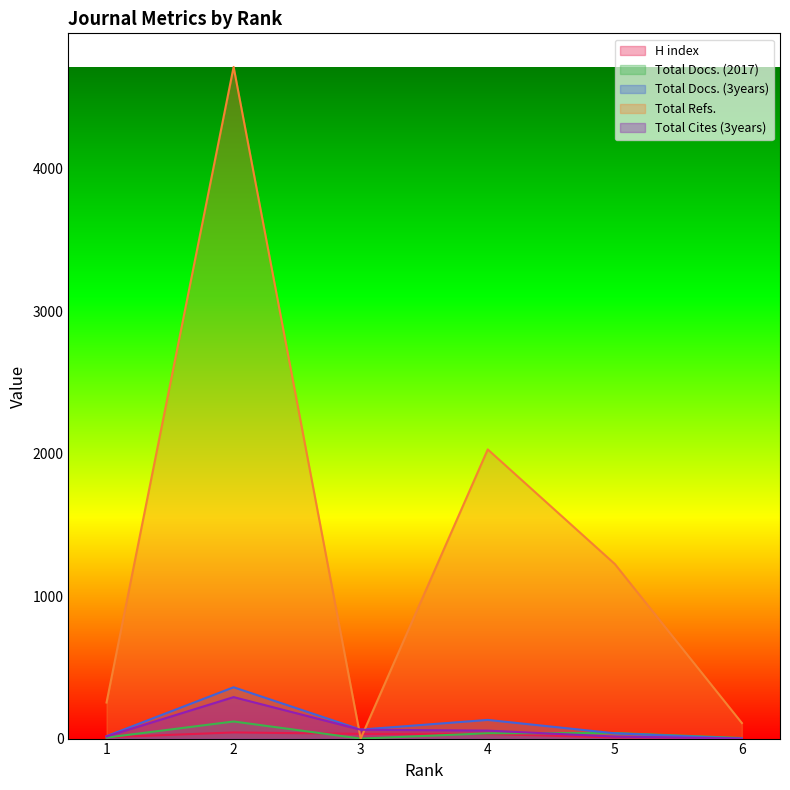

Between 4 and 5, which series saw the biggest shift?

Total Refs.